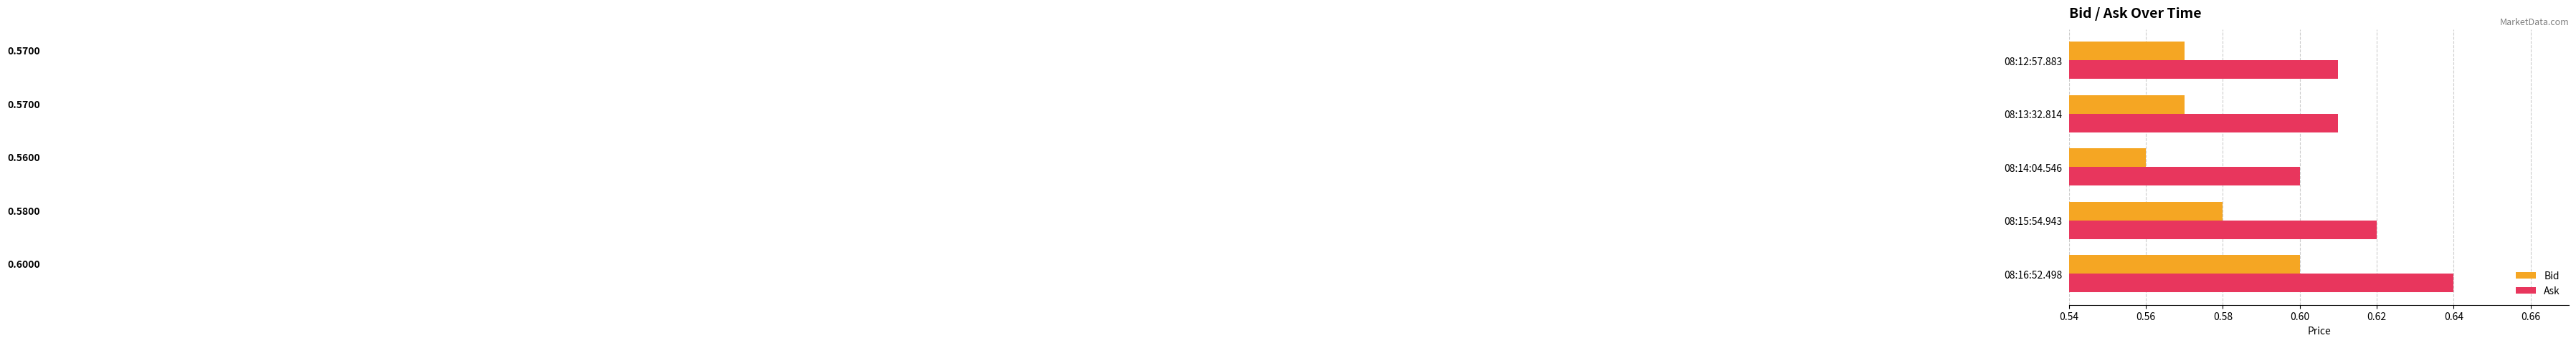

At 08:12:57.883, list the series in order from smallest to largest.

Bid, Ask